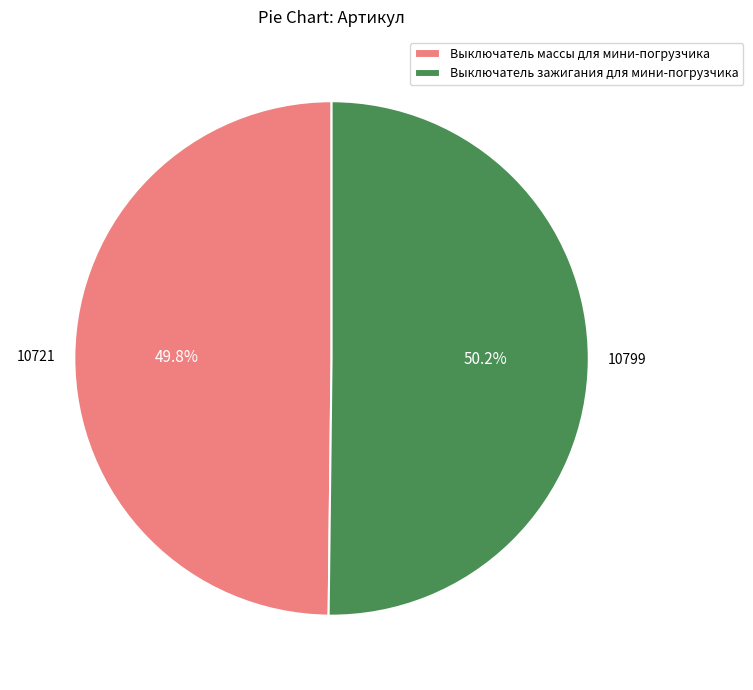

What is the ratio of the value at Выключатель массы для мини-погрузчика to the value at Выключатель зажигания для мини-погрузчика?

1.0